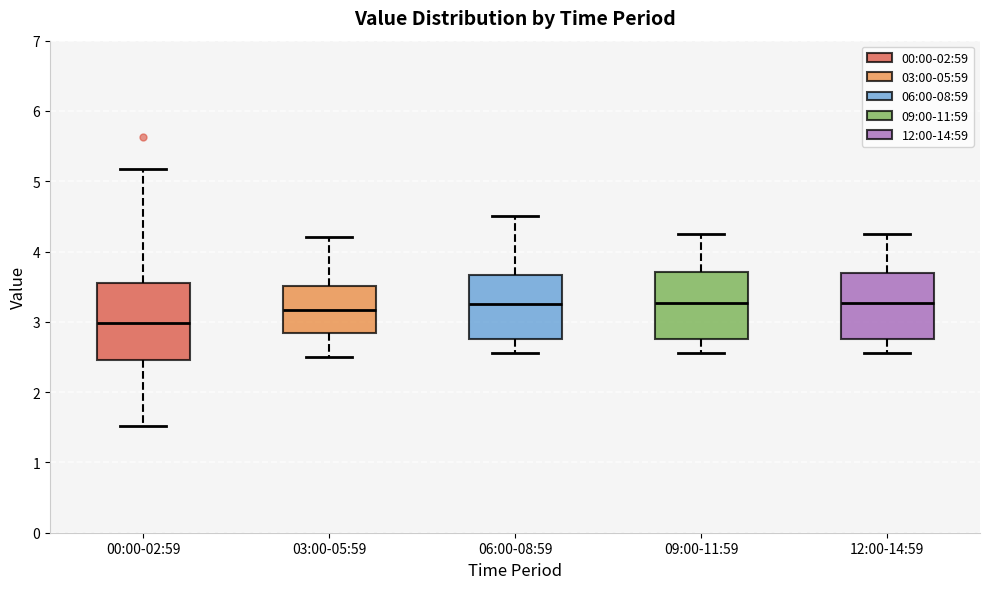

Reading left to right, read every box against the y-axis: the position of its median line, the range the box covers, and the ends of its whiskers. The values are not printed on the chart, so give them approximately, as read against the axis.

00:00-02:59: median 3.0, box 2.5 to 3.6, whiskers 1.5 to 5.2
03:00-05:59: median 3.2, box 2.8 to 3.5, whiskers 2.5 to 4.2
06:00-08:59: median 3.3, box 2.8 to 3.7, whiskers 2.6 to 4.5
09:00-11:59: median 3.3, box 2.8 to 3.7, whiskers 2.6 to 4.3
12:00-14:59: median 3.3, box 2.8 to 3.7, whiskers 2.6 to 4.3